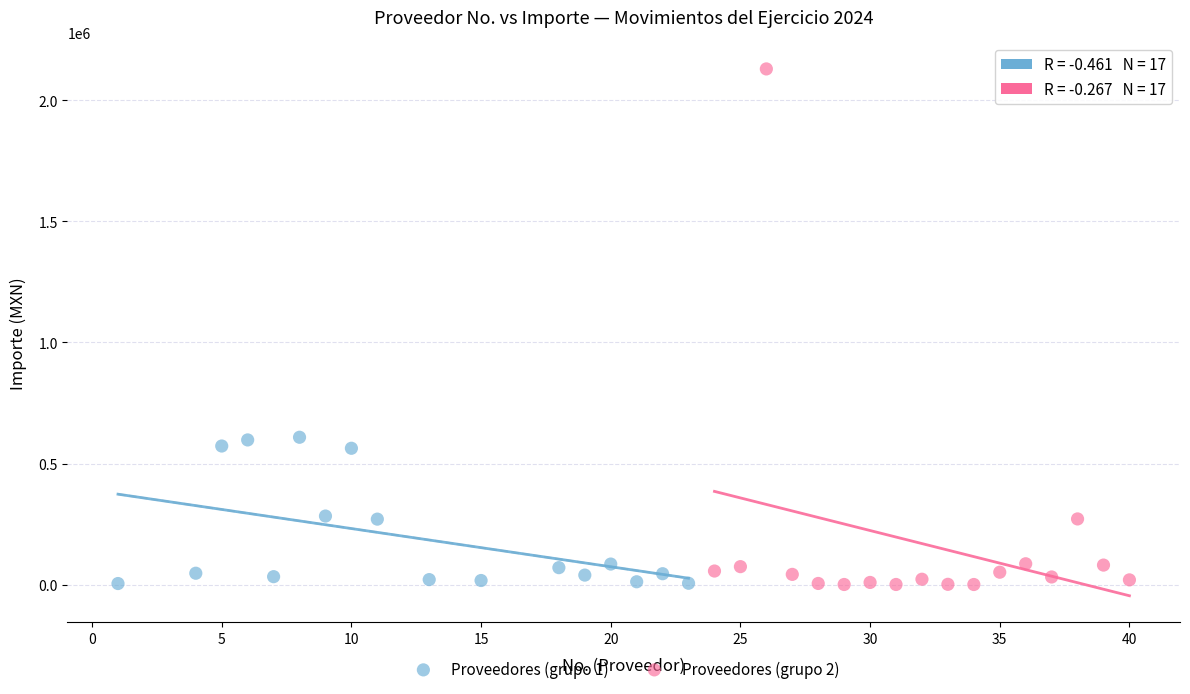

Which series has the widest spread of Y values?

Proveedores (grupo 2)